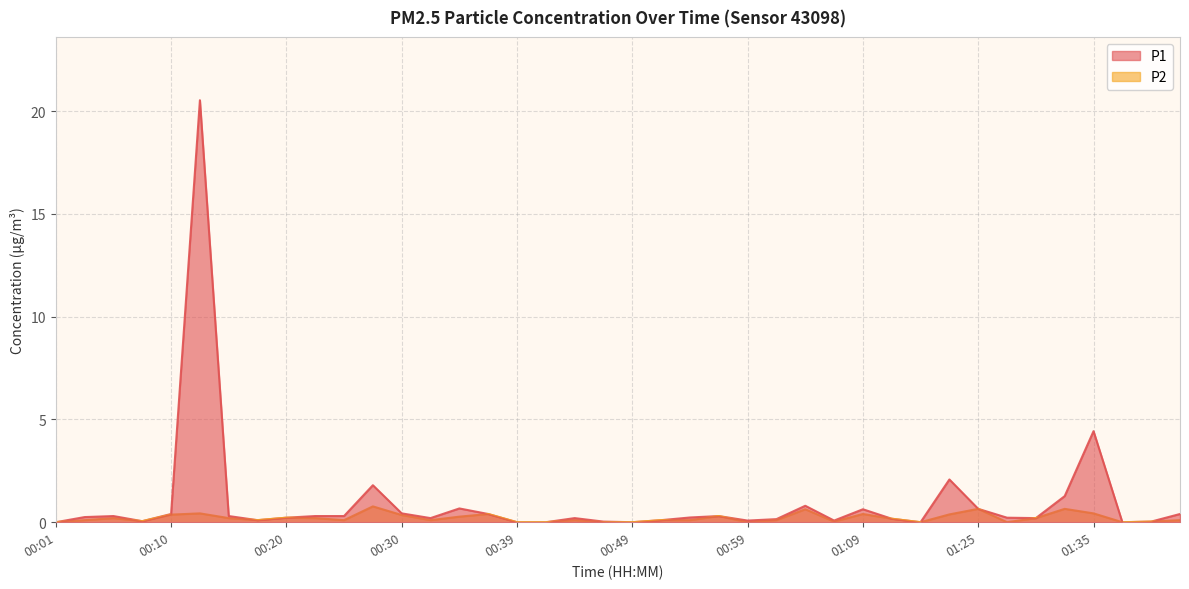

Rank the series at 01:09 from highest to lowest value.

P1, P2